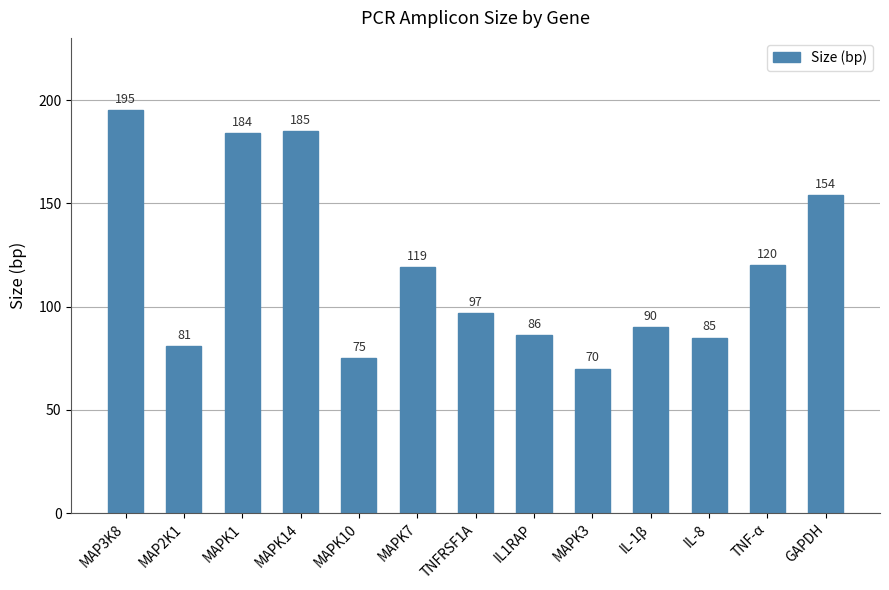

What is the label of the 3rd bar from the right?

IL-8